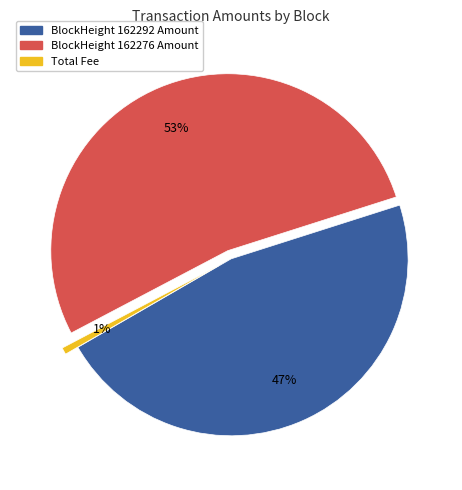

Does any single category account for the majority?

Yes